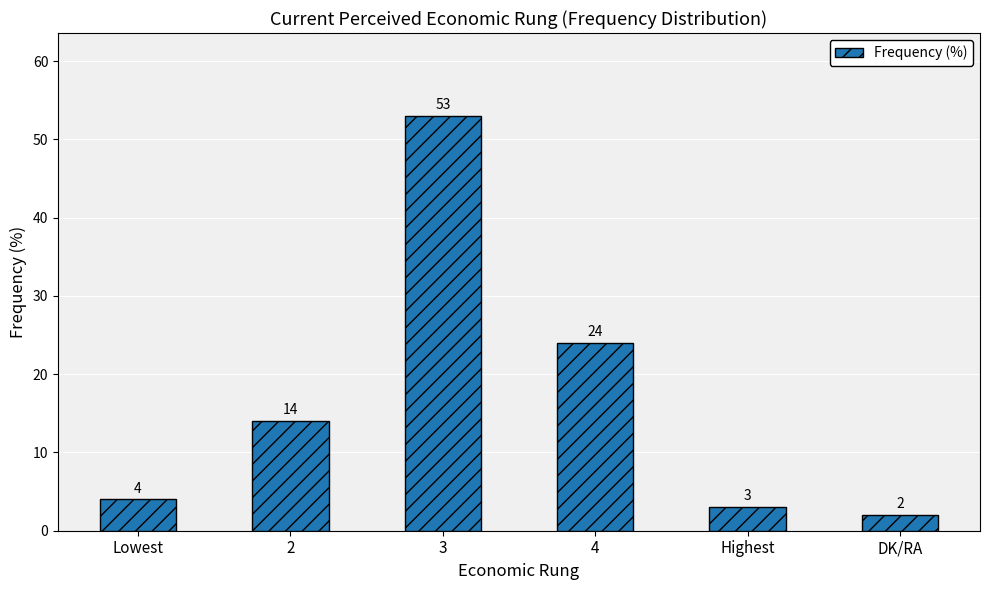

True or false: the data shows 4 at Lowest.

True